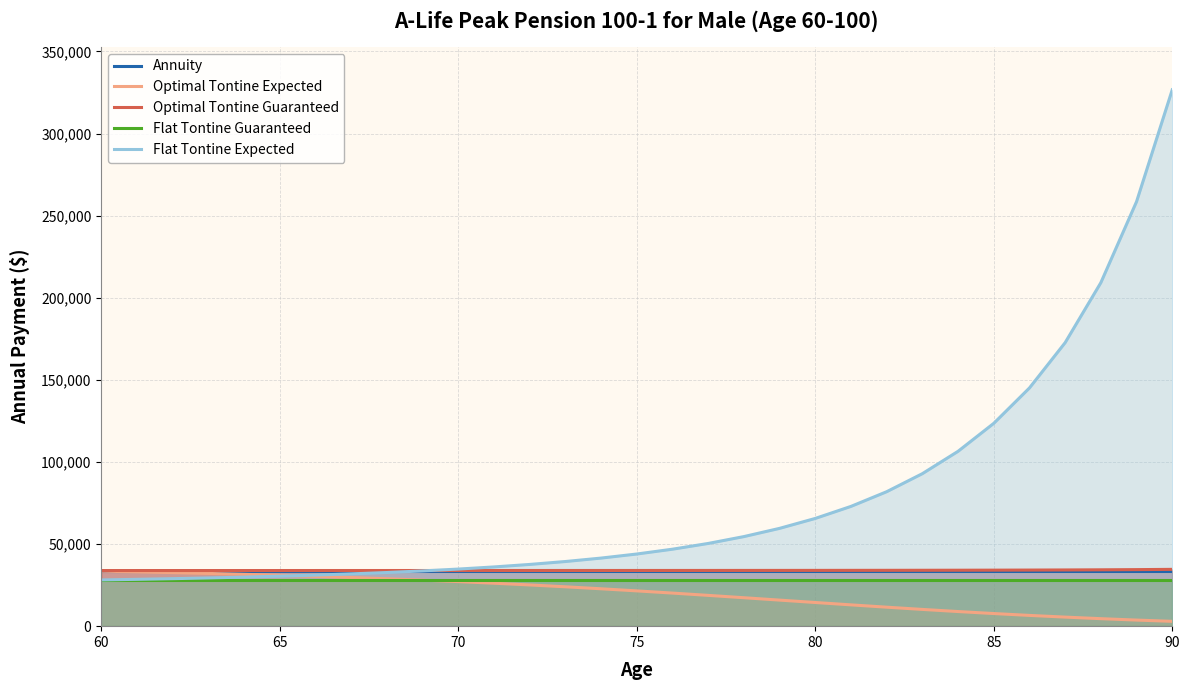

What is the spread (max minus min) of values at 75?

22440.9